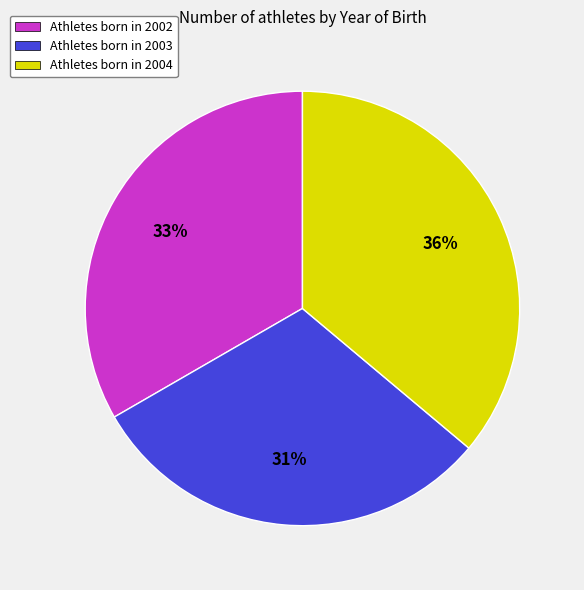

Does Athletes born in 2003 represent more than half of the total?

No